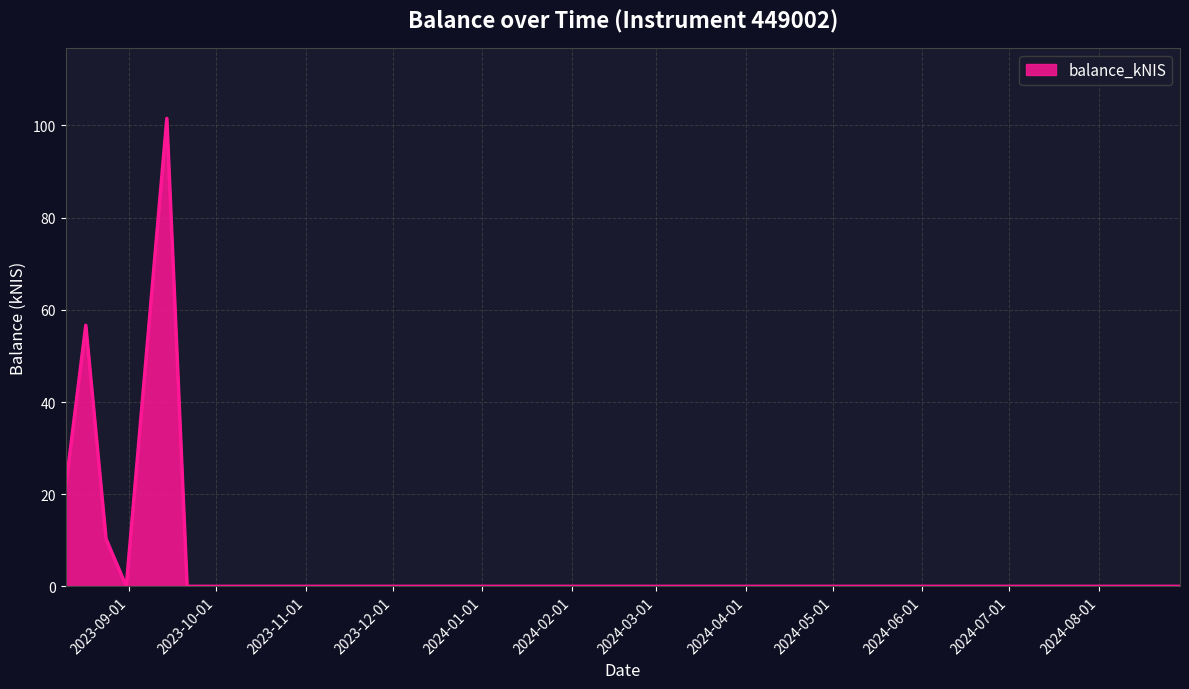

What is the difference between the maximum and second lowest values?

101.5